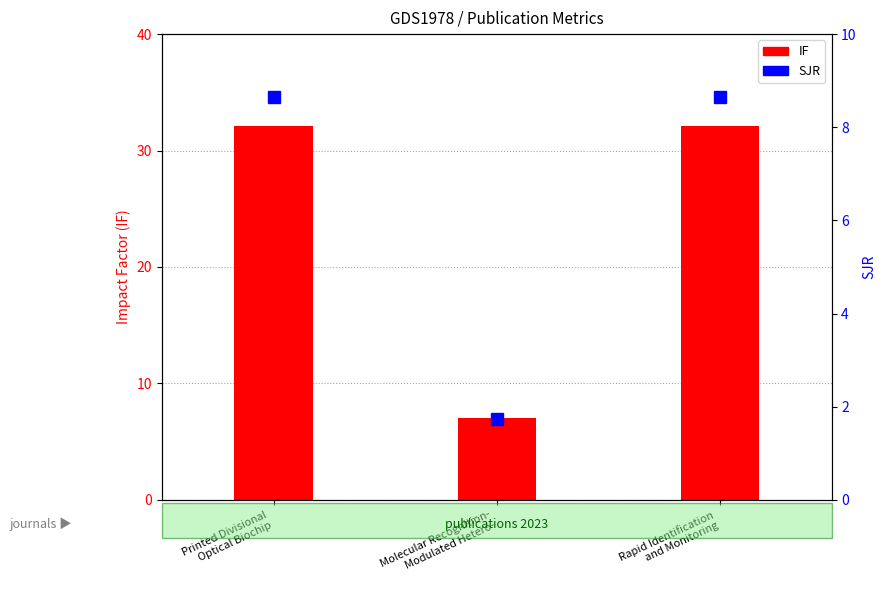

What is the value of the IF bar at the 2nd from the left?

7.0